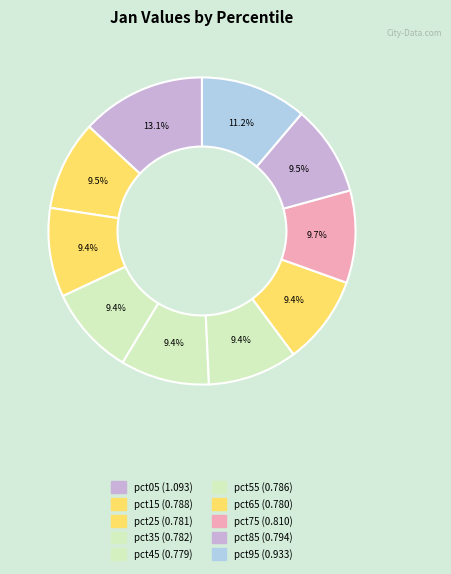

To the nearest percent, what is the difference between the largest and smallest slice percentages?

4%